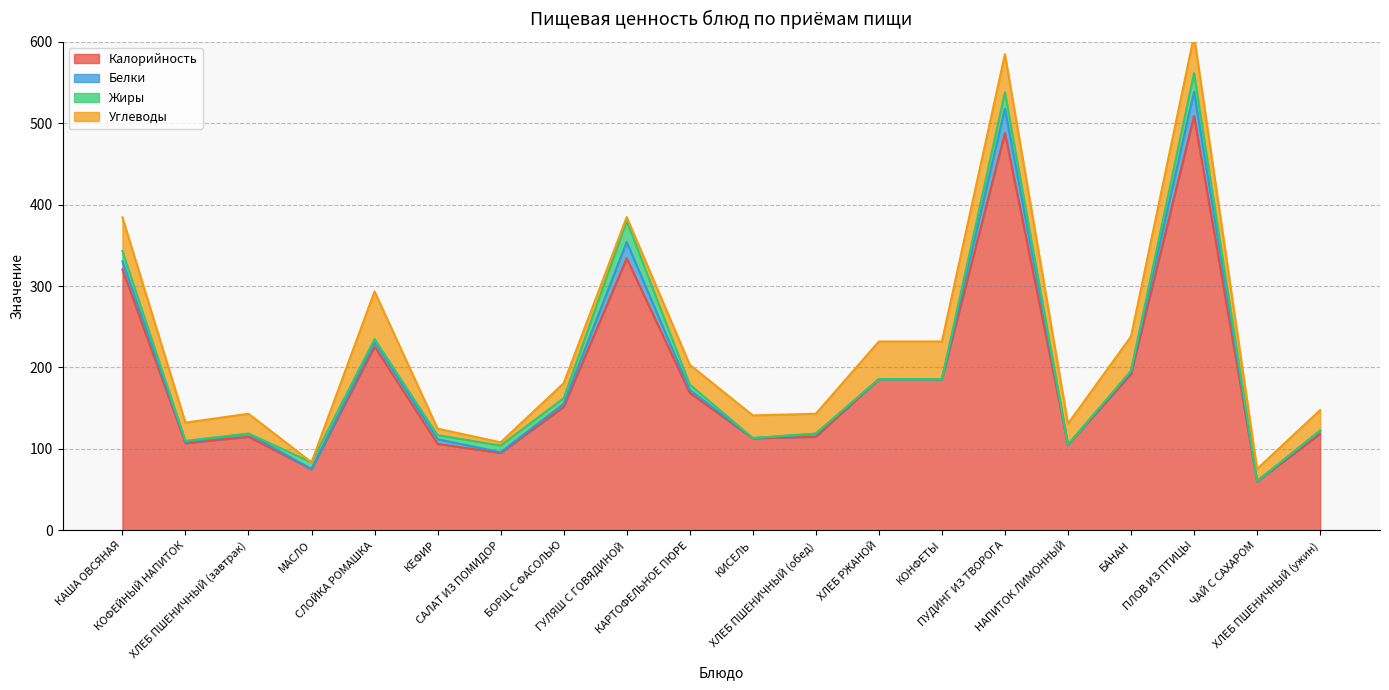

What is the sum of the Жиры values at ХЛЕБ ПШЕНИЧНЫЙ (ужин) and БАНАН?

1.3